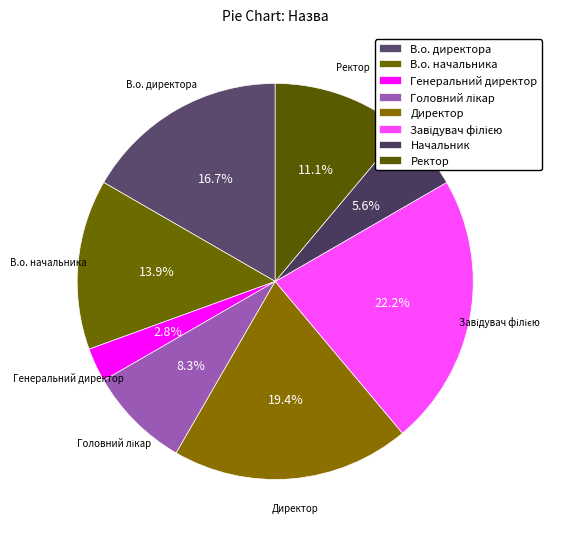

Is there any slice that represents more than half of the pie?

No